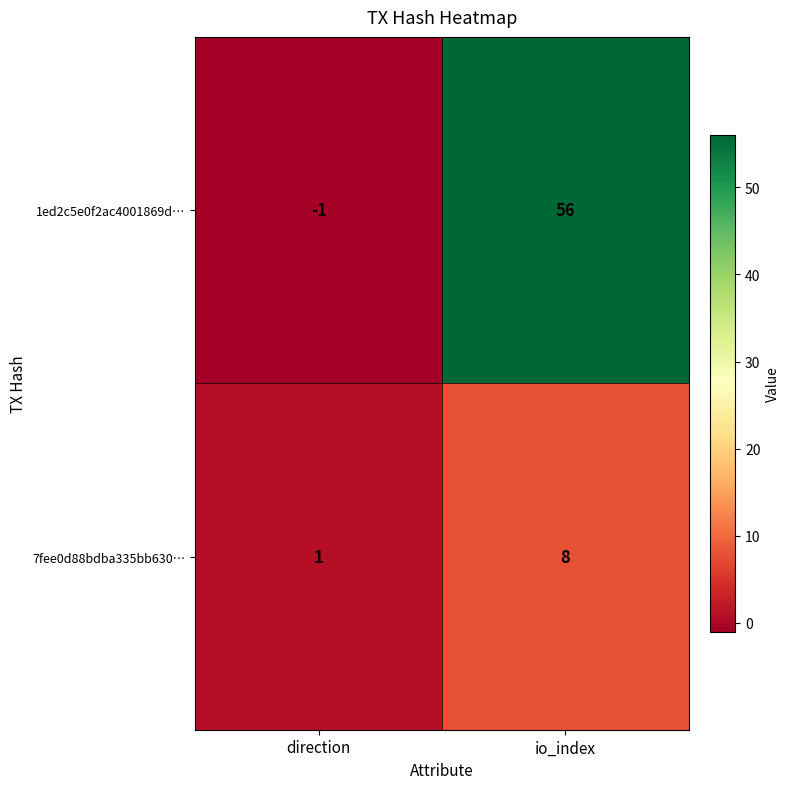

True or false: 7fee0d88bdba335bb630… has a value of 3 at io_index.

False